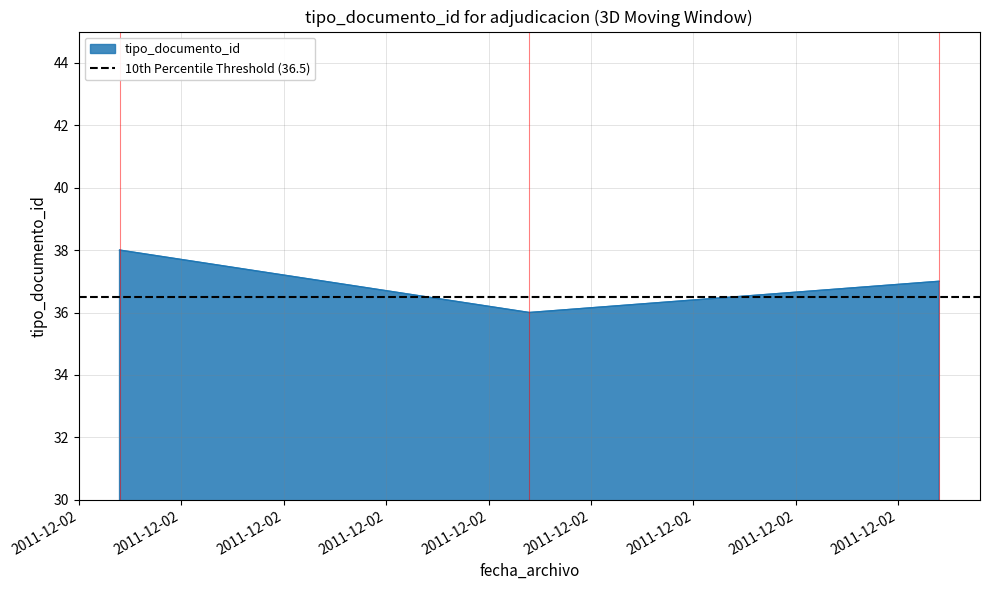

How many categories are shown in the chart?

3